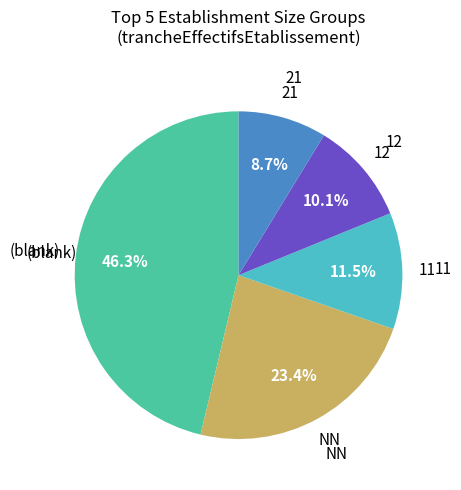

To the nearest percent, what is the average slice percentage?

20%